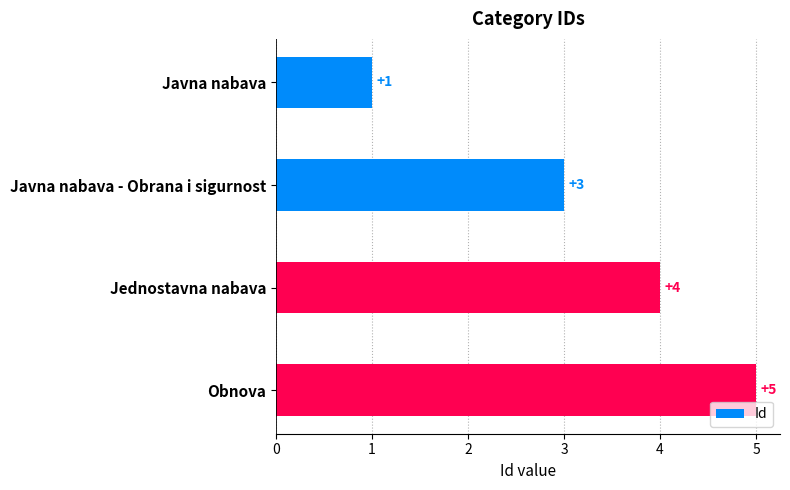

What is the minimum value shown in the chart?

1